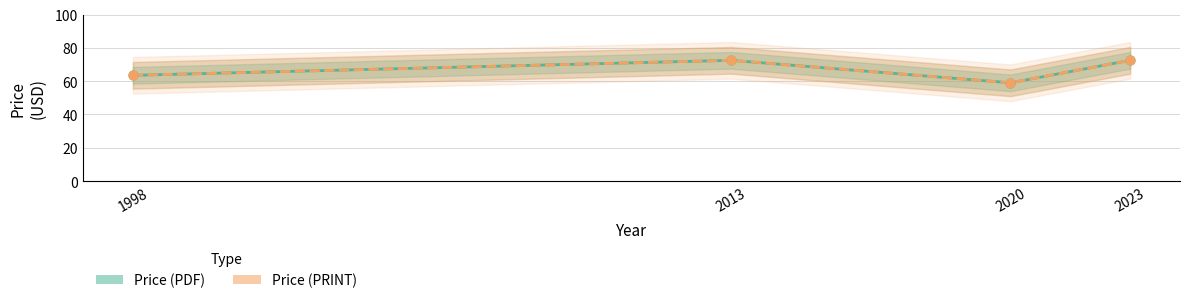

What is the total value across all series at 2020?

118.0